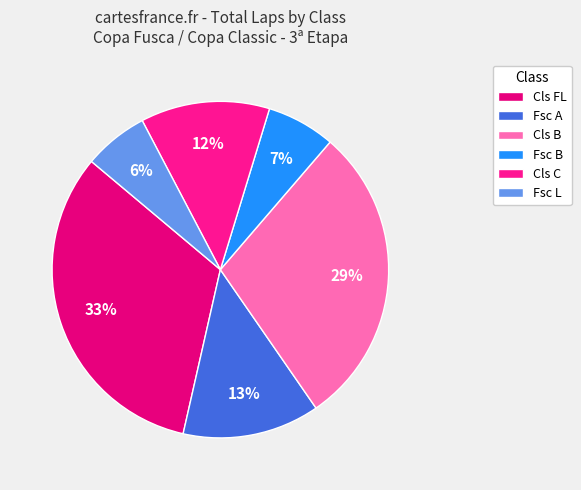

Between Cls B and Cls C, which is larger?

Cls B